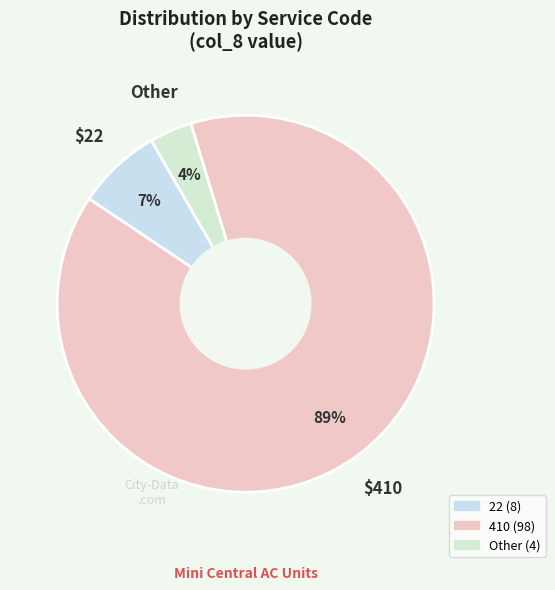

How many slices are in this pie chart?

3